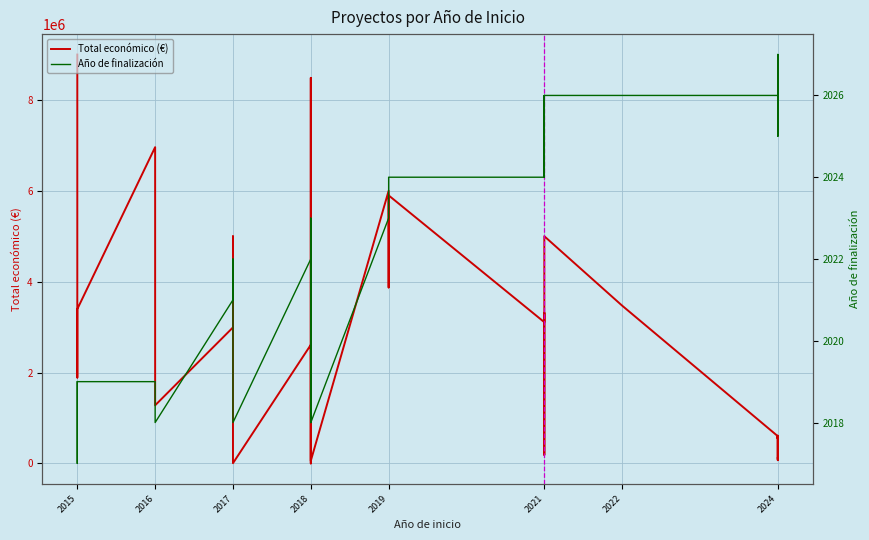

At how many categories does at least one series exceed 2678402?

13